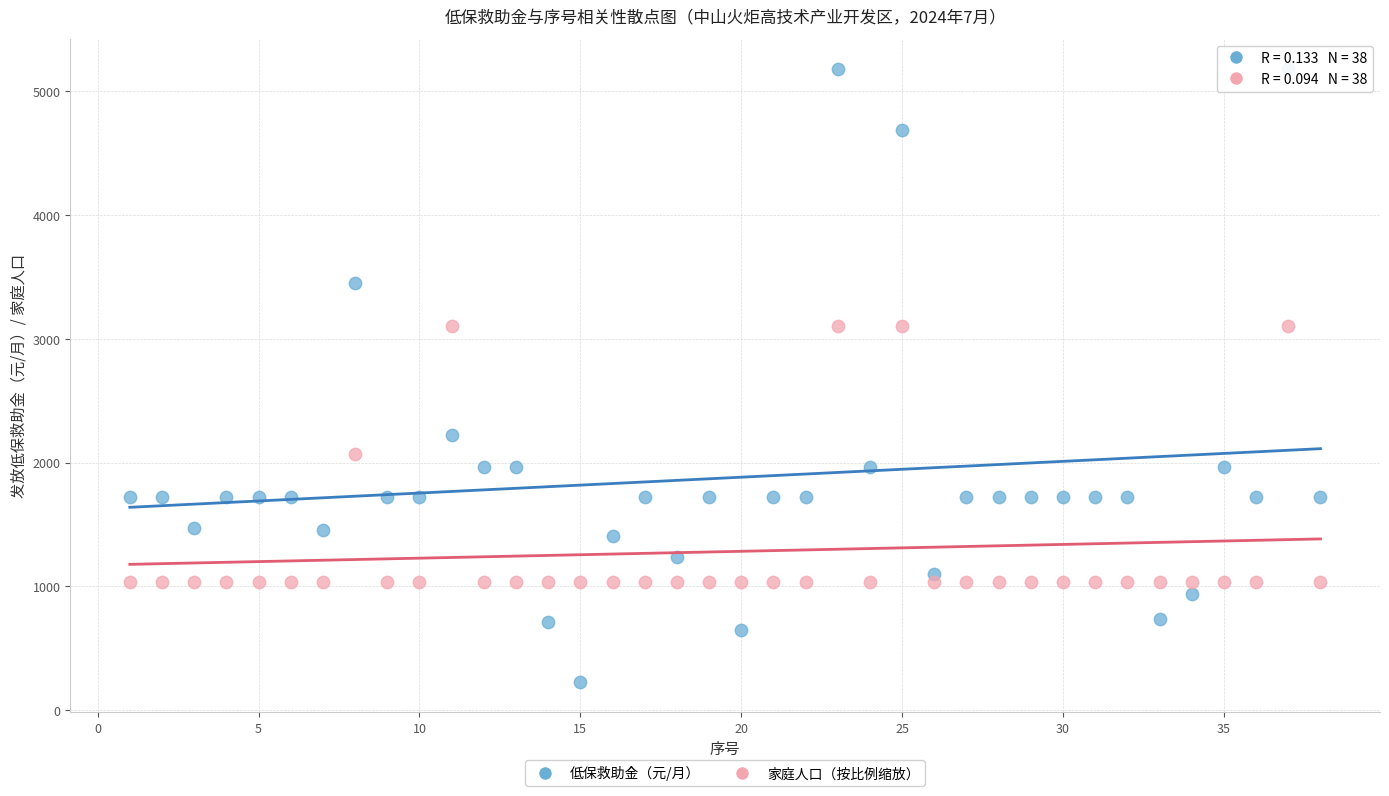

Across all data points, what is the range of X values (max minus min)?

37